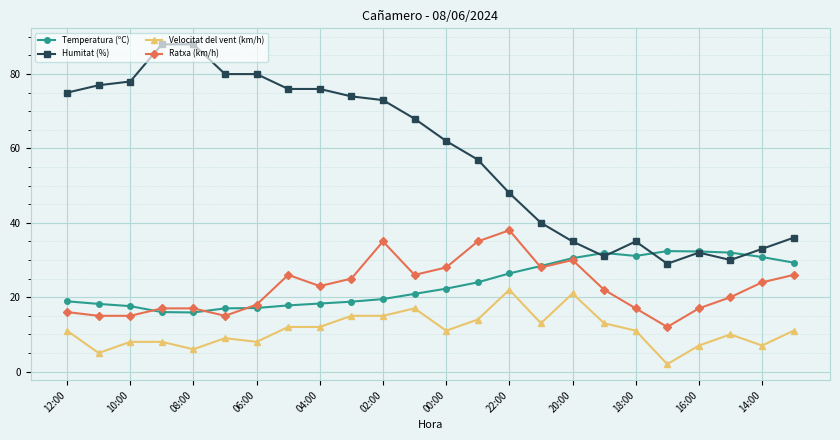

True or false: Ratxa (km/h) and Humitat (%) intersect in this chart.

False